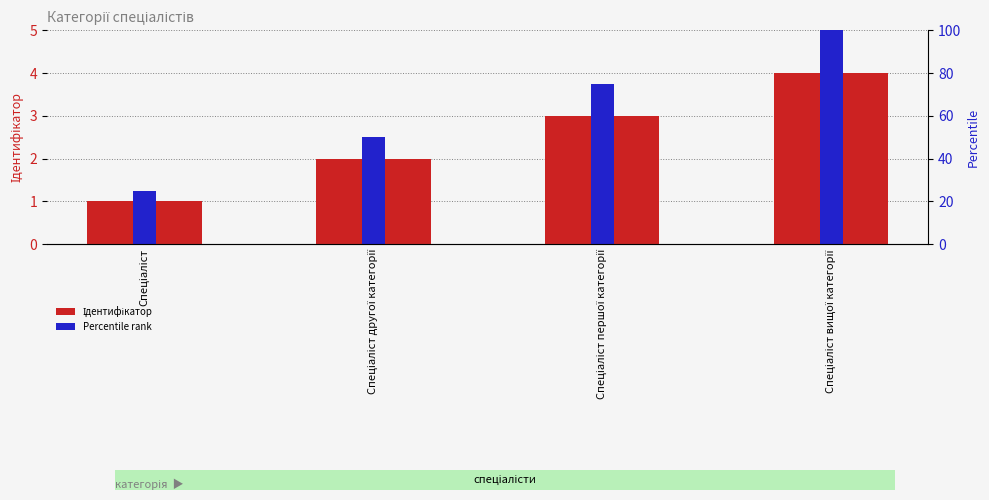

Which series has the largest range (max minus min)?

Percentile rank